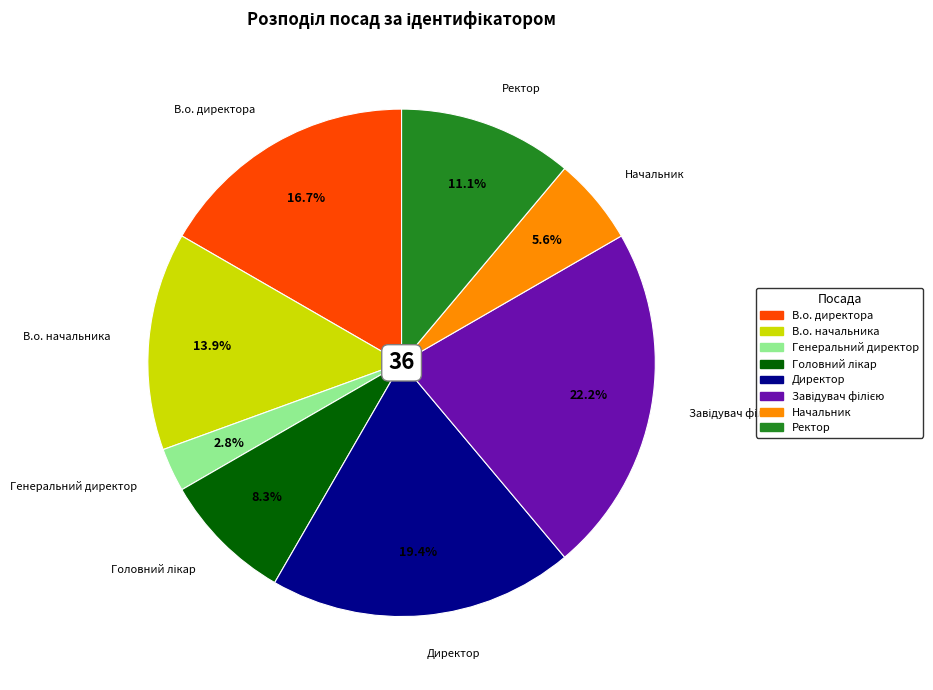

Which has a higher value, Директор or Начальник?

Директор